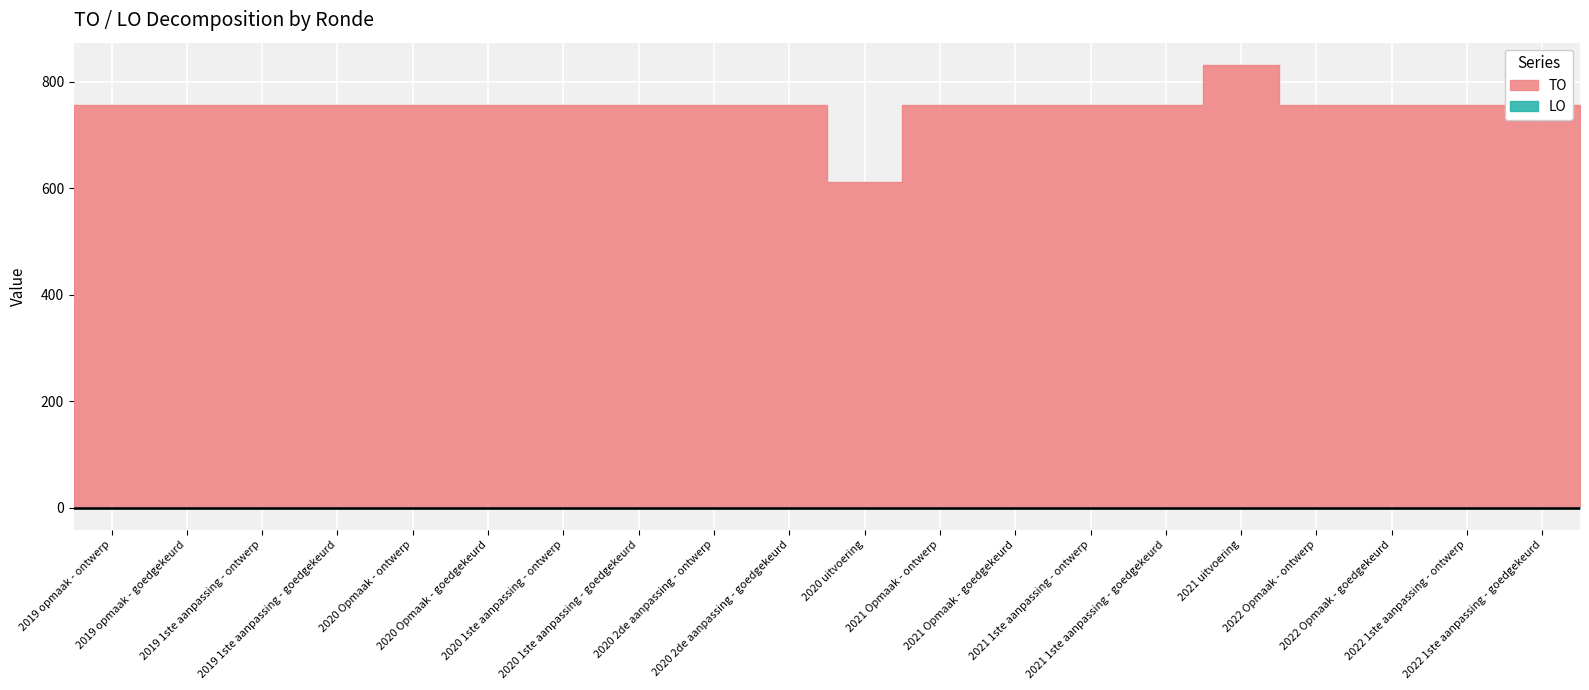

At which category does the chart reach its minimum across all series?

2019 opmaak - ontwerp